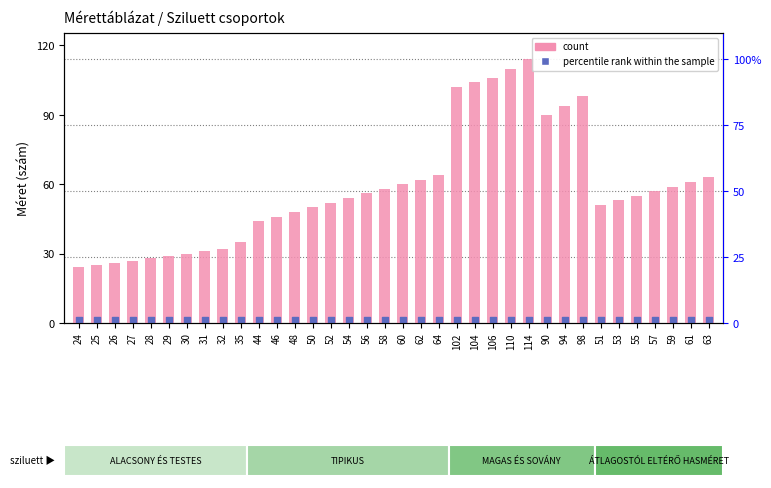

At which category is the sum across all series the highest?

114